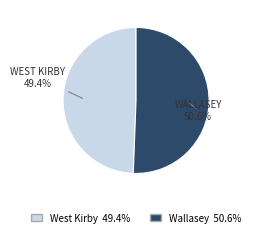

To the nearest percent, what is the average slice percentage?

50%